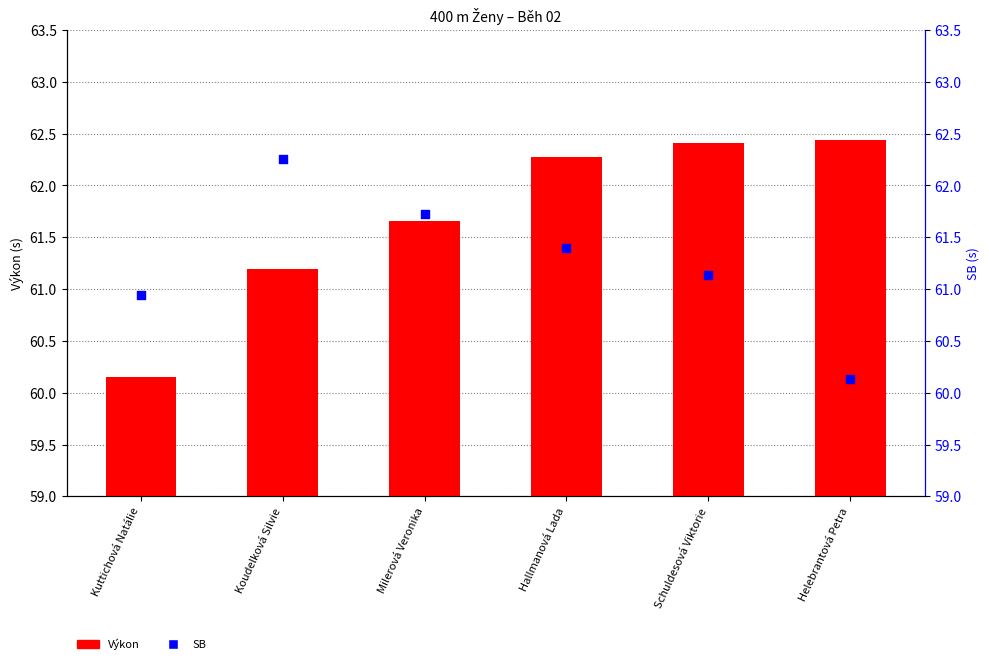

At which category is the sum across all series the highest?

Hallmanová Lada